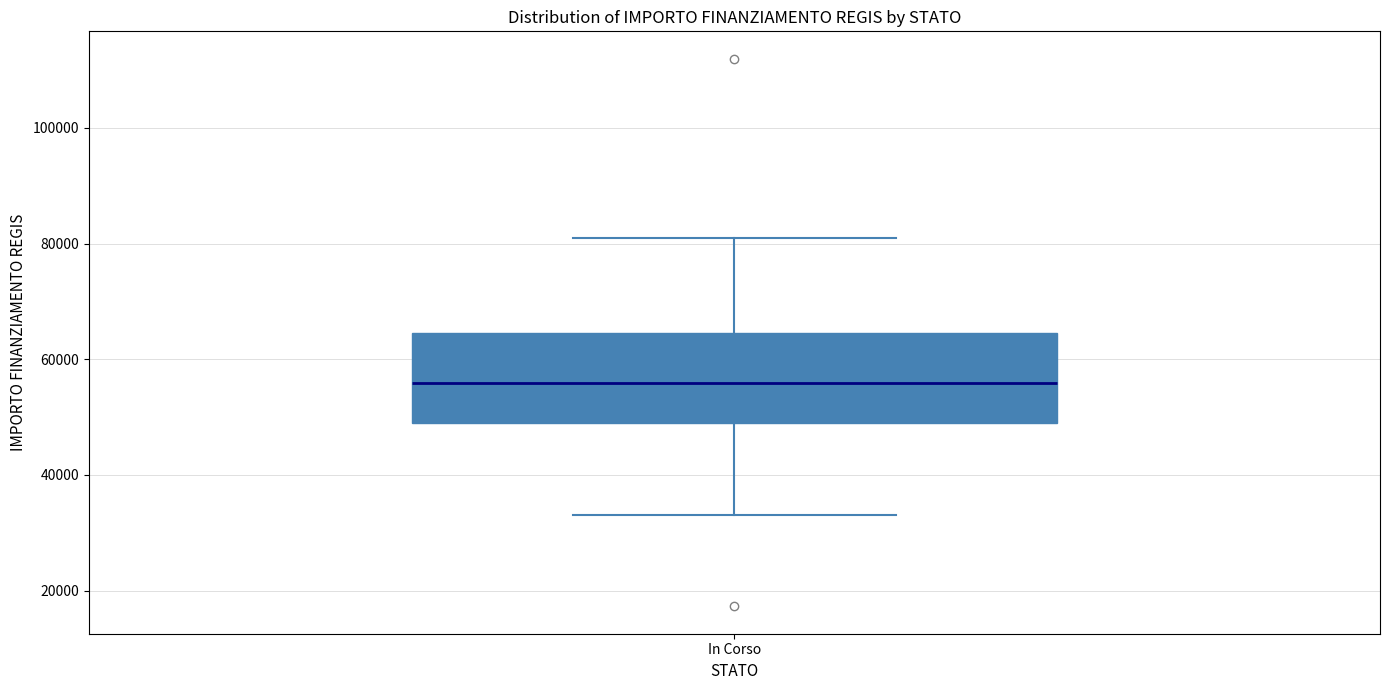

Read this box plot against the y-axis: the position of the median line, the range covered by the box, and the ends of both whiskers. The values are not printed on the chart, so give them approximately, as read against the axis.

median 56000, box 50000 to 64000, whiskers 32000 to 80000